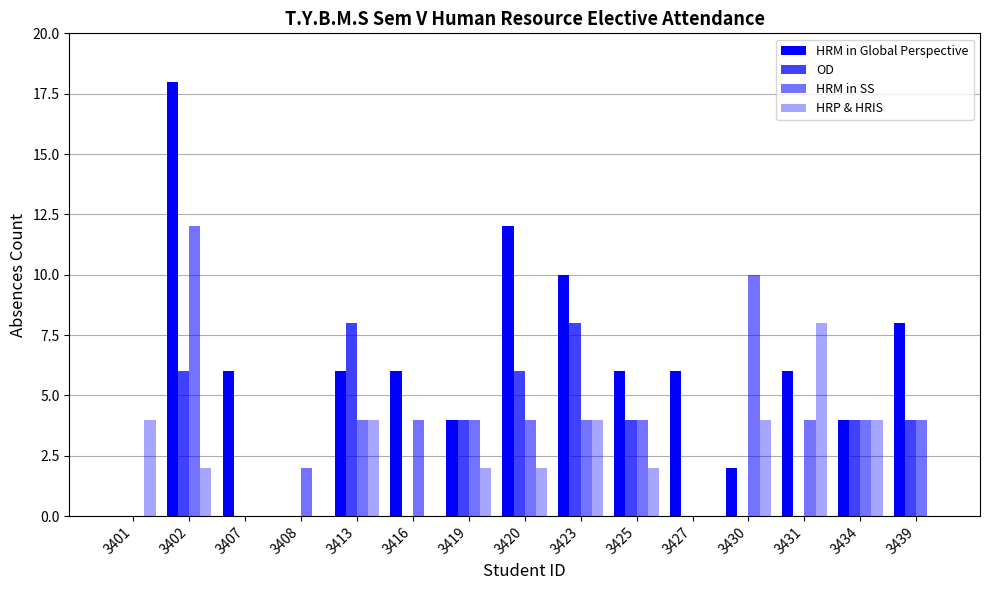

Which has a higher value, 3419 or 3430?

3419